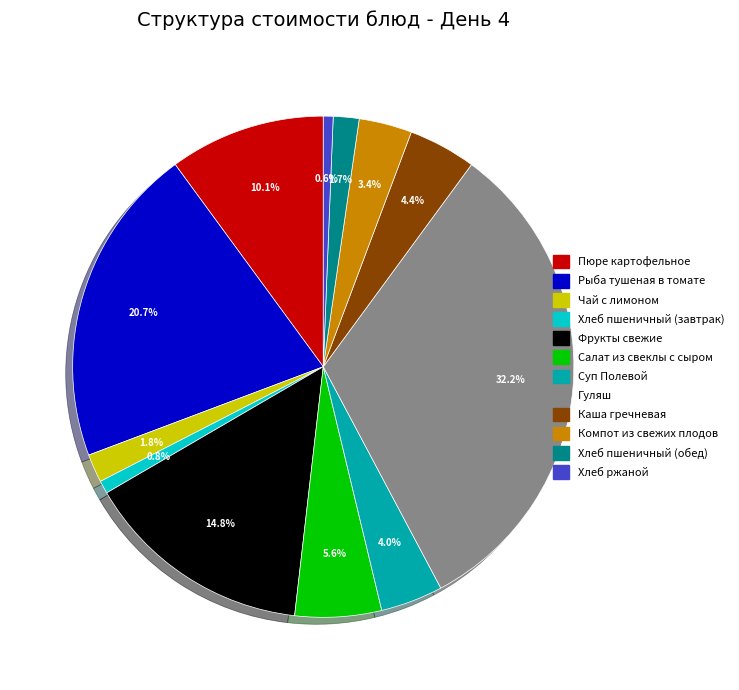

True or false: Хлеб пшеничный (обед) accounts for 2% of the total.

True